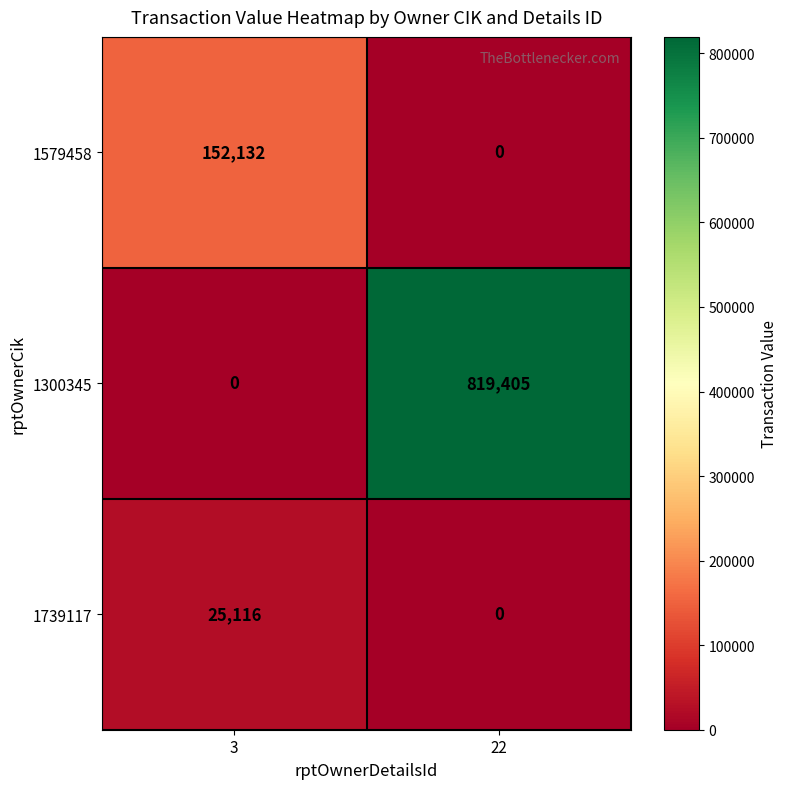

How many values in 1300345 are above zero?

1